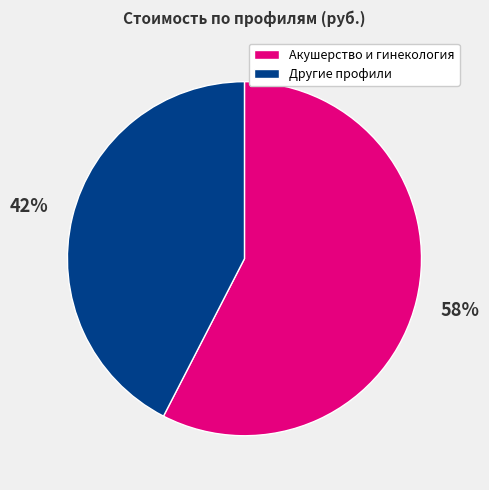

Is there any slice that represents more than half of the pie?

Yes